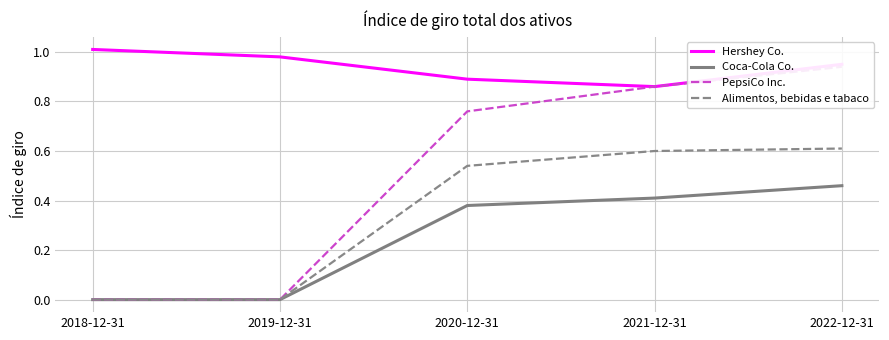

Which series has the largest total across all categories?

Hershey Co.